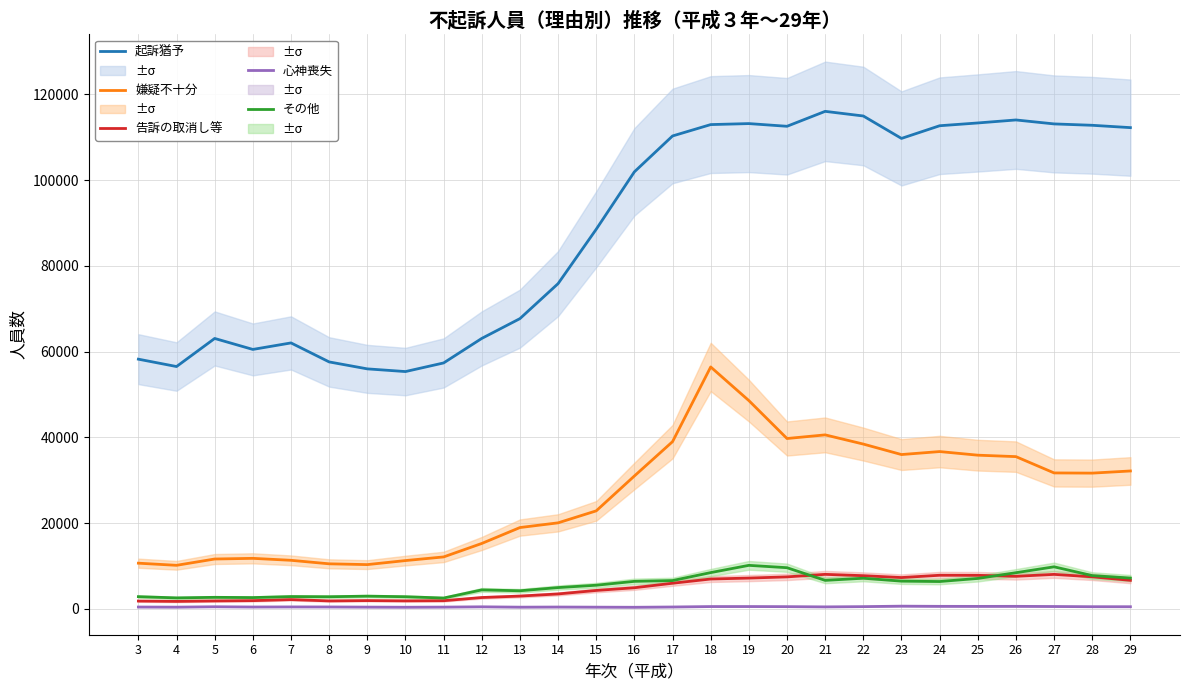

Which series has the largest total across all categories?

起訴猶予